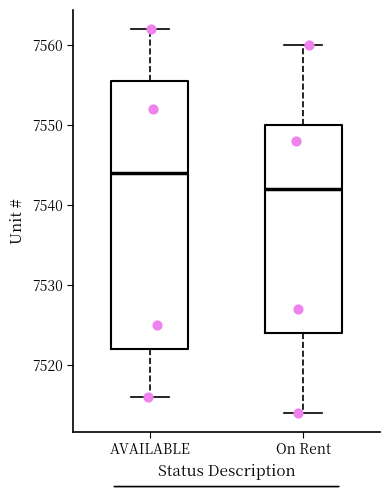

Reading left to right, read every box against the y-axis: the position of its median line, the range the box covers, and the ends of its whiskers. The values are not printed on the chart, so give them approximately, as read against the axis.

AVAILABLE: median 7544, box 7522 to 7556, whiskers 7516 to 7562
On Rent: median 7542, box 7524 to 7550, whiskers 7514 to 7560